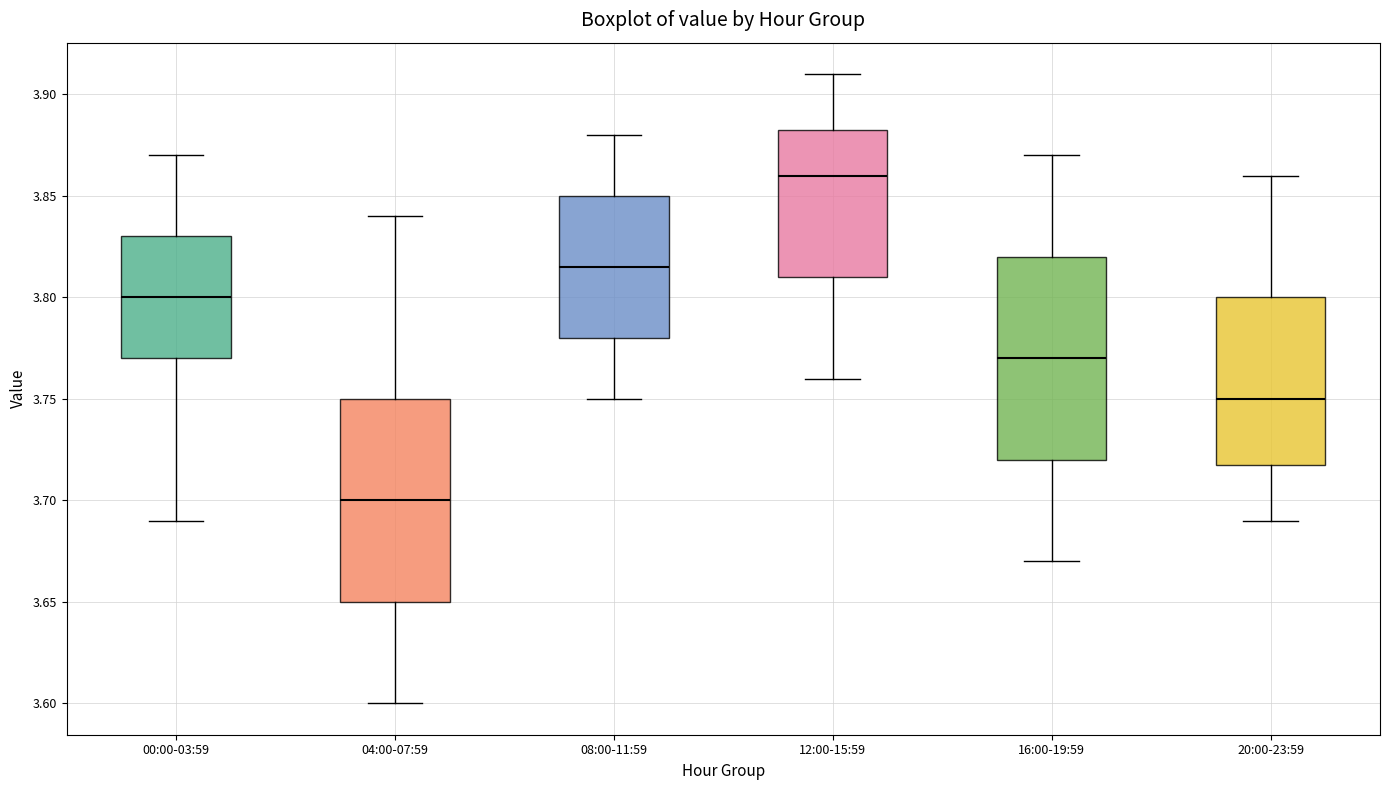

Reading left to right, transcribe this box plot: for each box, give where its median line is, the range the box spans, and where its two whiskers end, as read against the y-axis. The values are not printed on the chart, so give them approximately, as read against the axis.

00:00-03:59: median 3.800, box 3.770 to 3.830, whiskers 3.690 to 3.870
04:00-07:59: median 3.700, box 3.650 to 3.750, whiskers 3.600 to 3.840
08:00-11:59: median 3.815, box 3.780 to 3.850, whiskers 3.750 to 3.880
12:00-15:59: median 3.860, box 3.810 to 3.885, whiskers 3.760 to 3.910
16:00-19:59: median 3.770, box 3.720 to 3.820, whiskers 3.670 to 3.870
20:00-23:59: median 3.750, box 3.720 to 3.800, whiskers 3.690 to 3.860